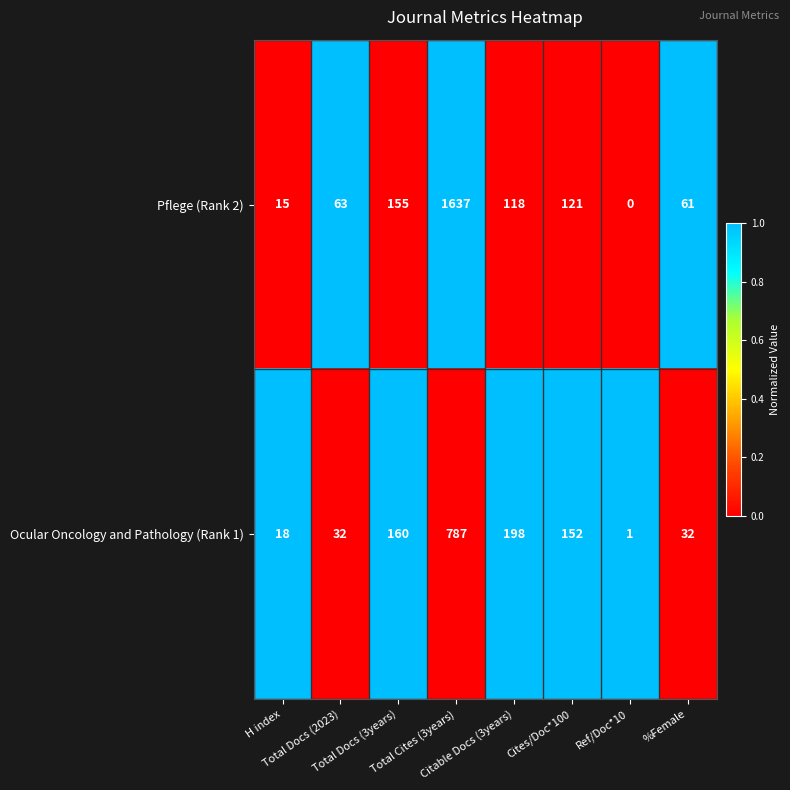

How many categories are shown in the chart?

8